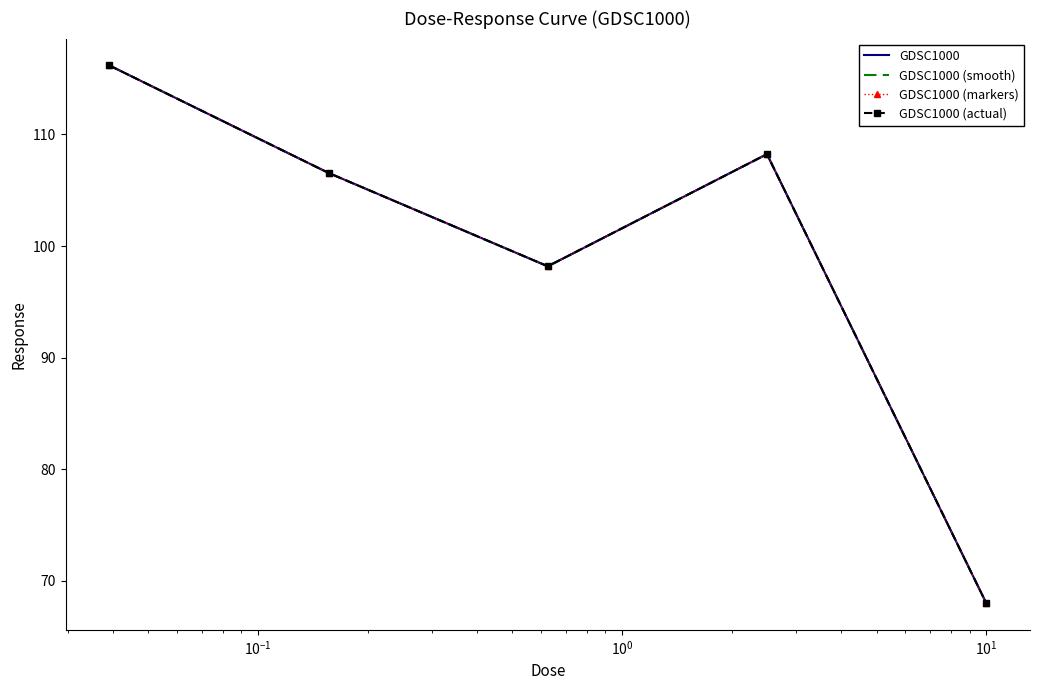

True or false: GDSC1000 and GDSC1000 (markers) cross at least once.

False